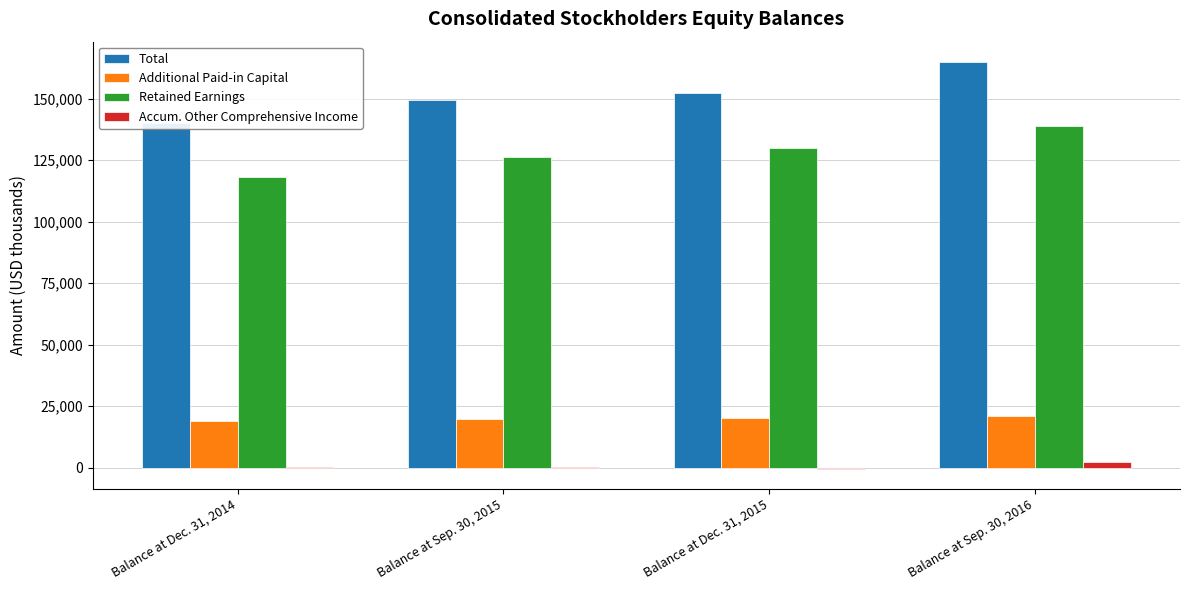

What is the spread (max minus min) of values at Balance at Sep. 30, 2015?

149101